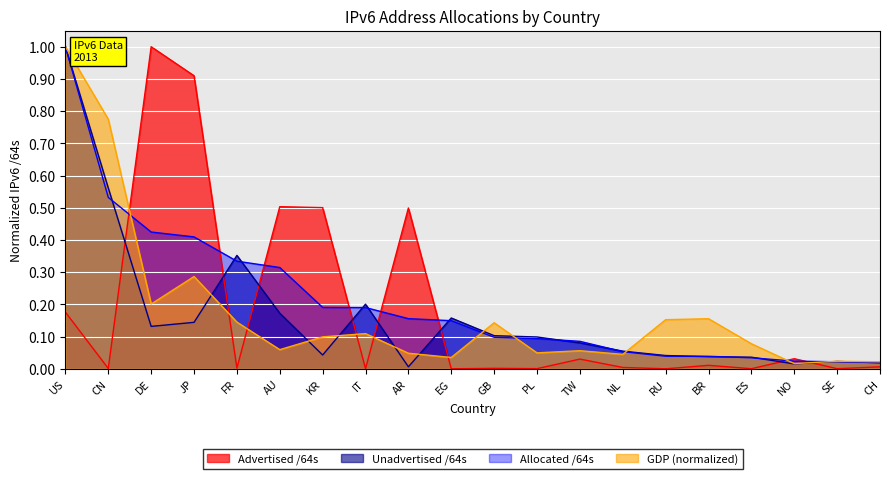

What is the label of the 13th point from the left?

TW